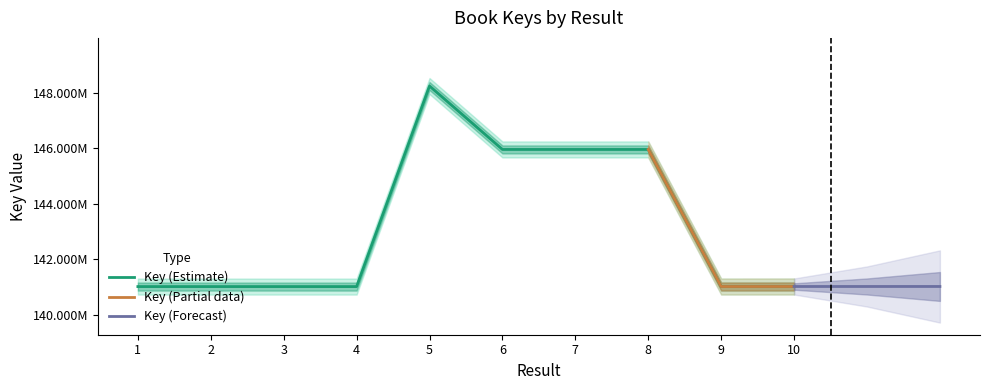

What is the value of the 5th point from the left?

148253898